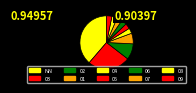

Is the sum of 09 and 03 greater than half?

No